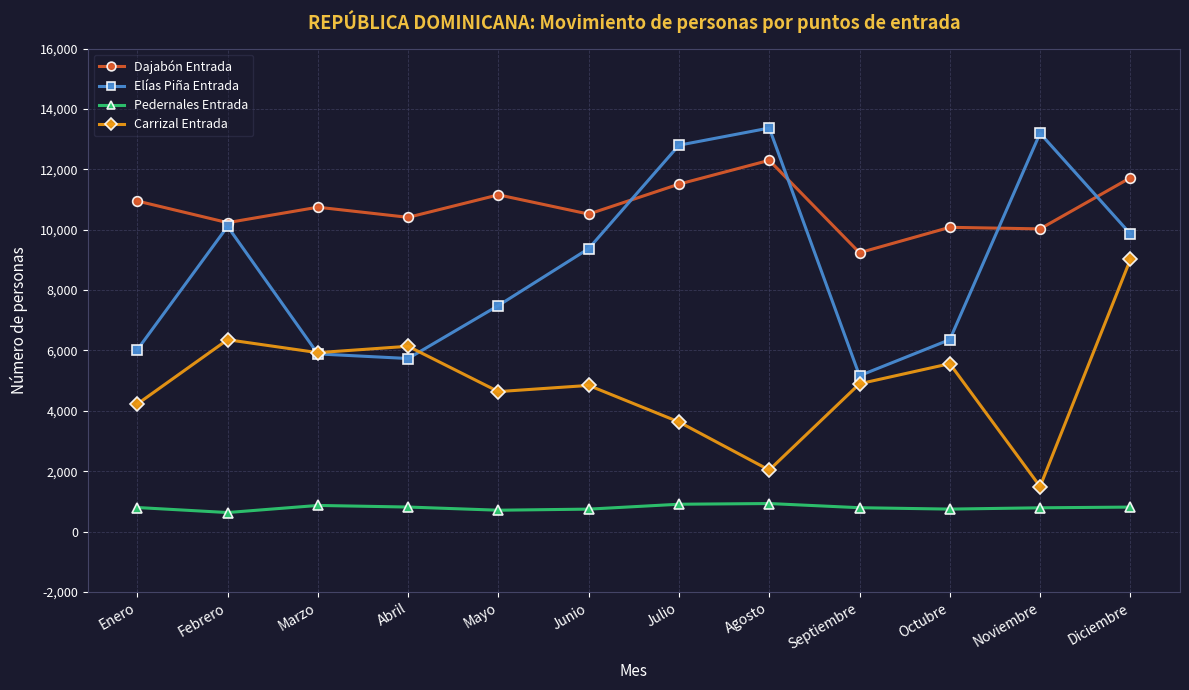

What is the difference between the maximum and minimum values in the Dajabón Entrada series?

3060